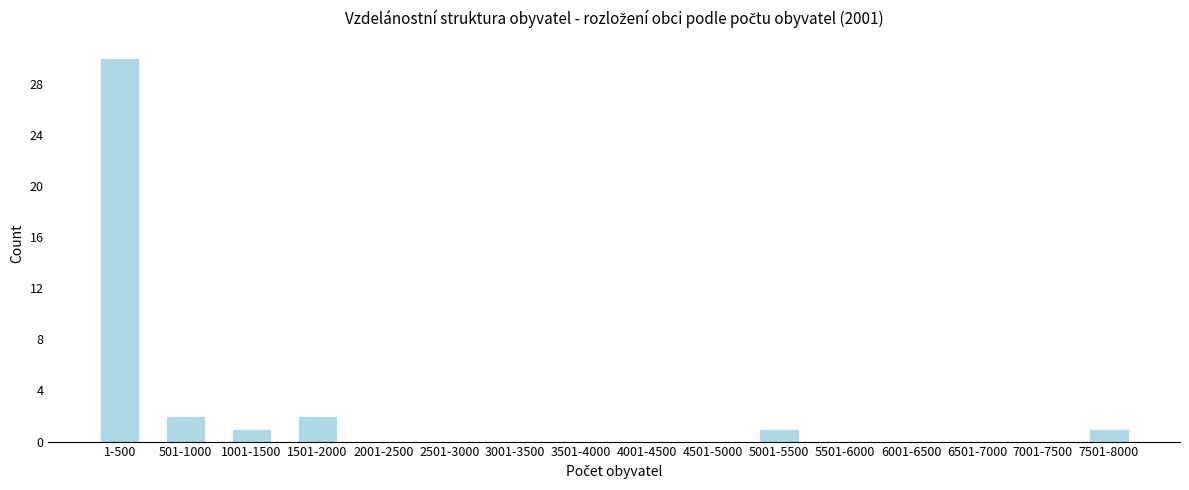

Reading right to left, transcribe all the data shown in this chart.

7501-8000=1	7001-7500=0	6501-7000=0	6001-6500=0	5501-6000=0	5001-5500=1	4501-5000=0	4001-4500=0	3501-4000=0	3001-3500=0	2501-3000=0	2001-2500=0	1501-2000=2	1001-1500=1	501-1000=2	1-500=30